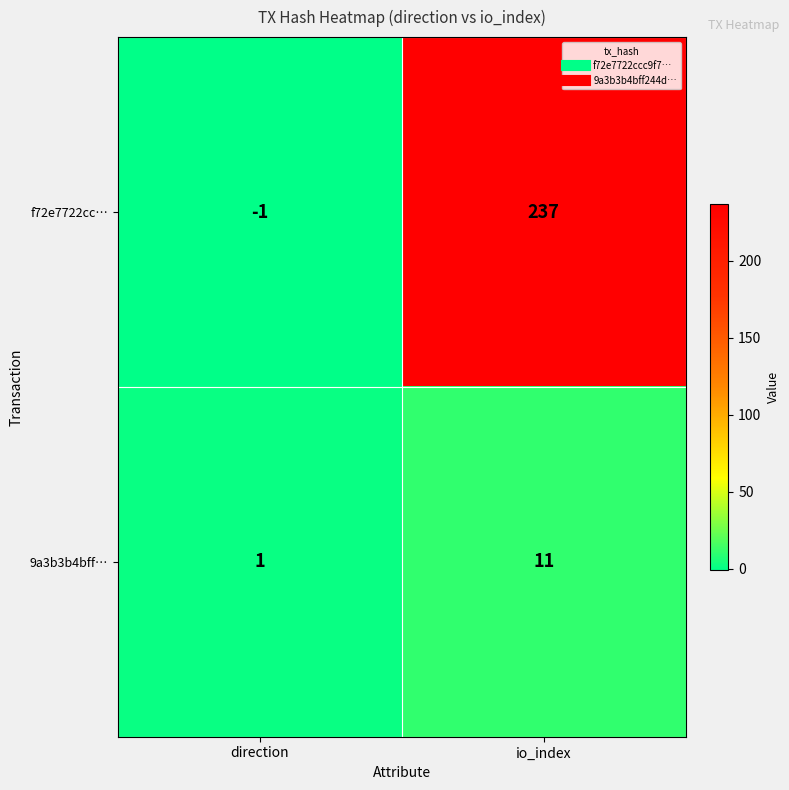

What is the average value of the 9a3b3b4bff… series?

6